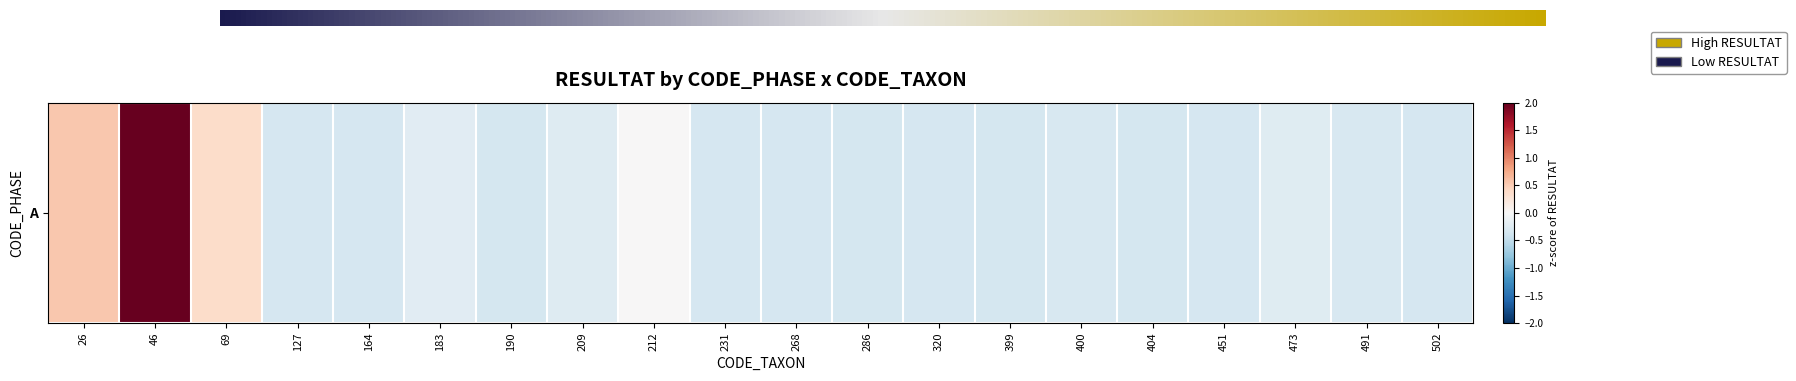

How many negative values are there?

16